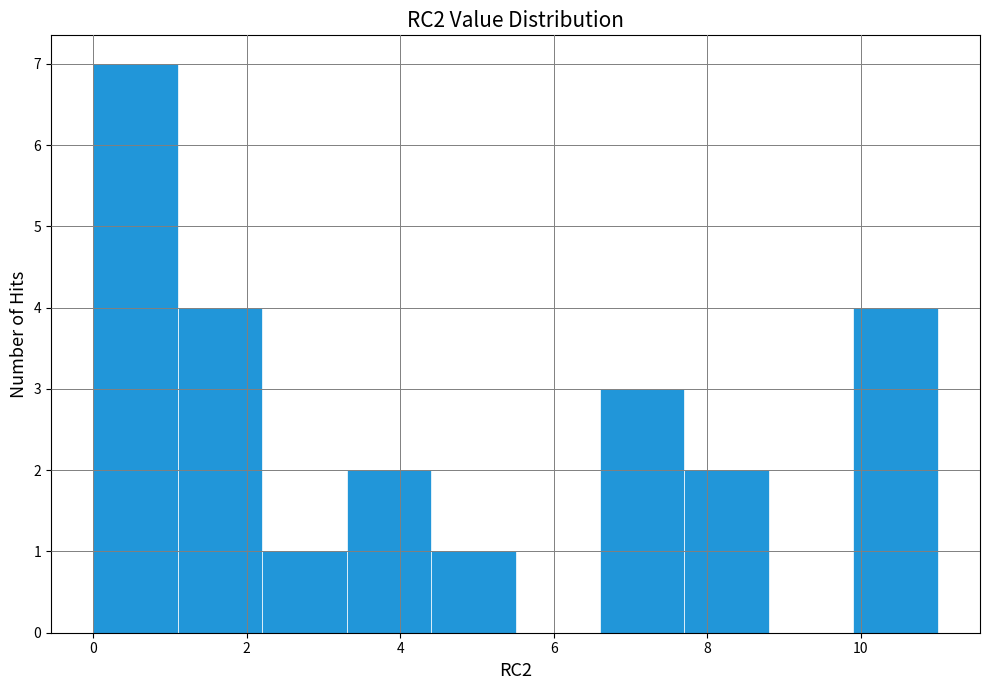

Which range on the x-axis has the tallest bar?

0.0 to 1.1